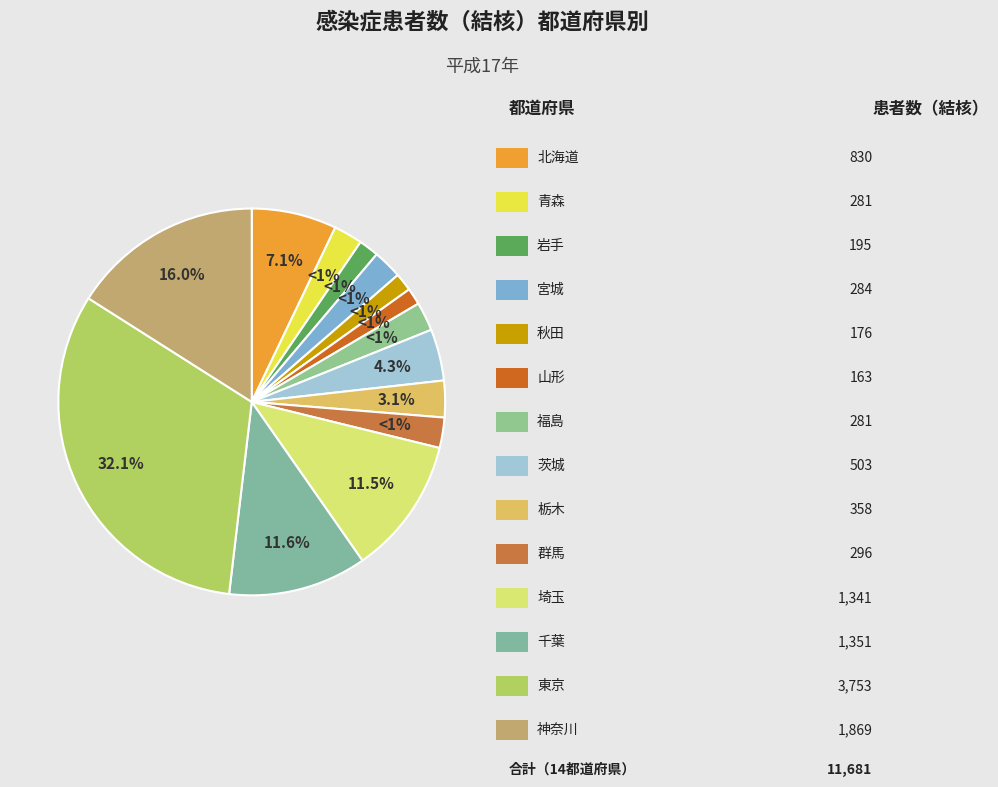

What is the largest slice in the pie chart?

東京